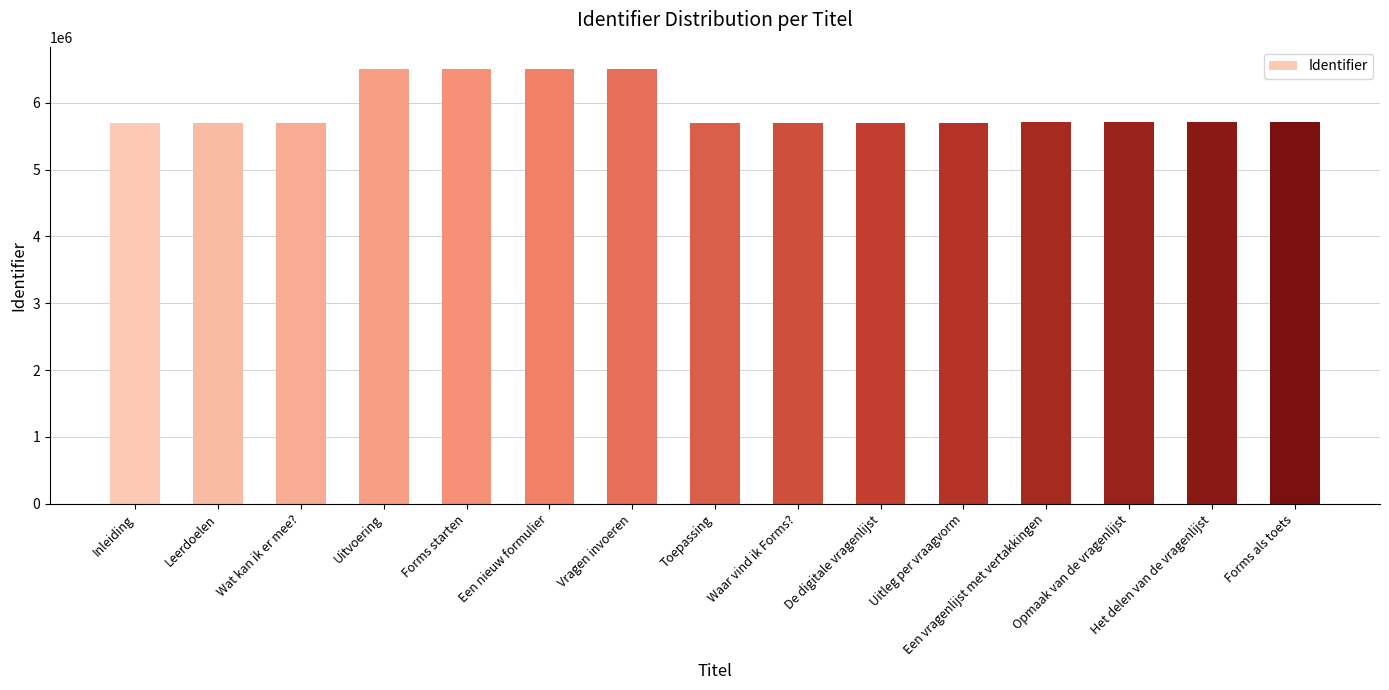

What is the greatest value displayed?

6511490